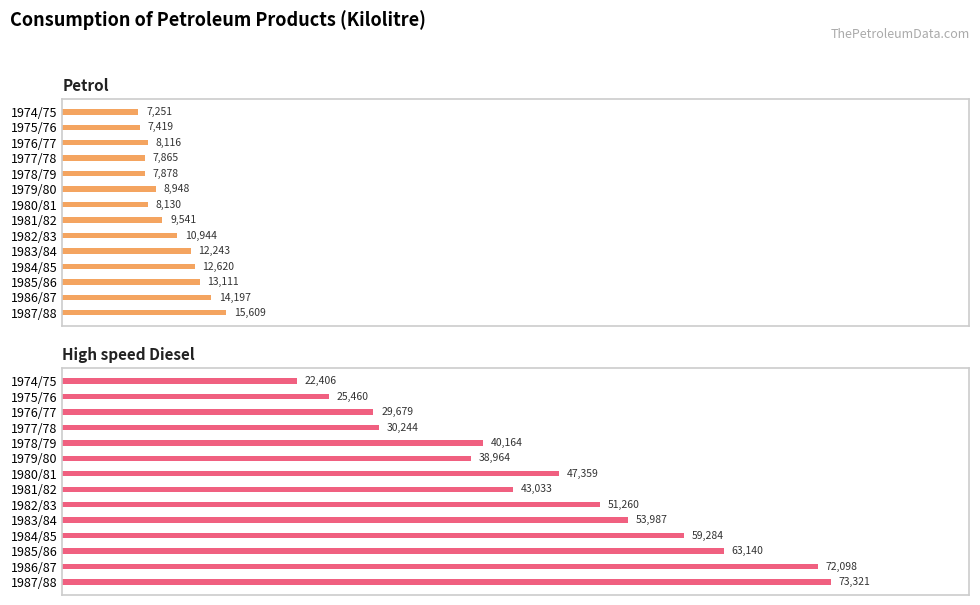

Which series has the widest spread of values?

High speed Diesel